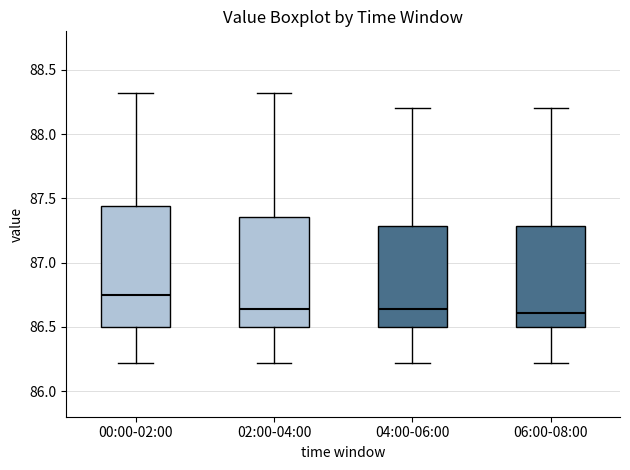

Reading left to right, transcribe this box plot: for each box, give where its median line is, the range the box spans, and where its two whiskers end, as read against the y-axis. The values are not printed on the chart, so give them approximately, as read against the axis.

00:00-02:00: median 86.75, box 86.50 to 87.45, whiskers 86.20 to 88.30
02:00-04:00: median 86.65, box 86.50 to 87.35, whiskers 86.20 to 88.30
04:00-06:00: median 86.65, box 86.50 to 87.30, whiskers 86.20 to 88.20
06:00-08:00: median 86.60, box 86.50 to 87.30, whiskers 86.20 to 88.20